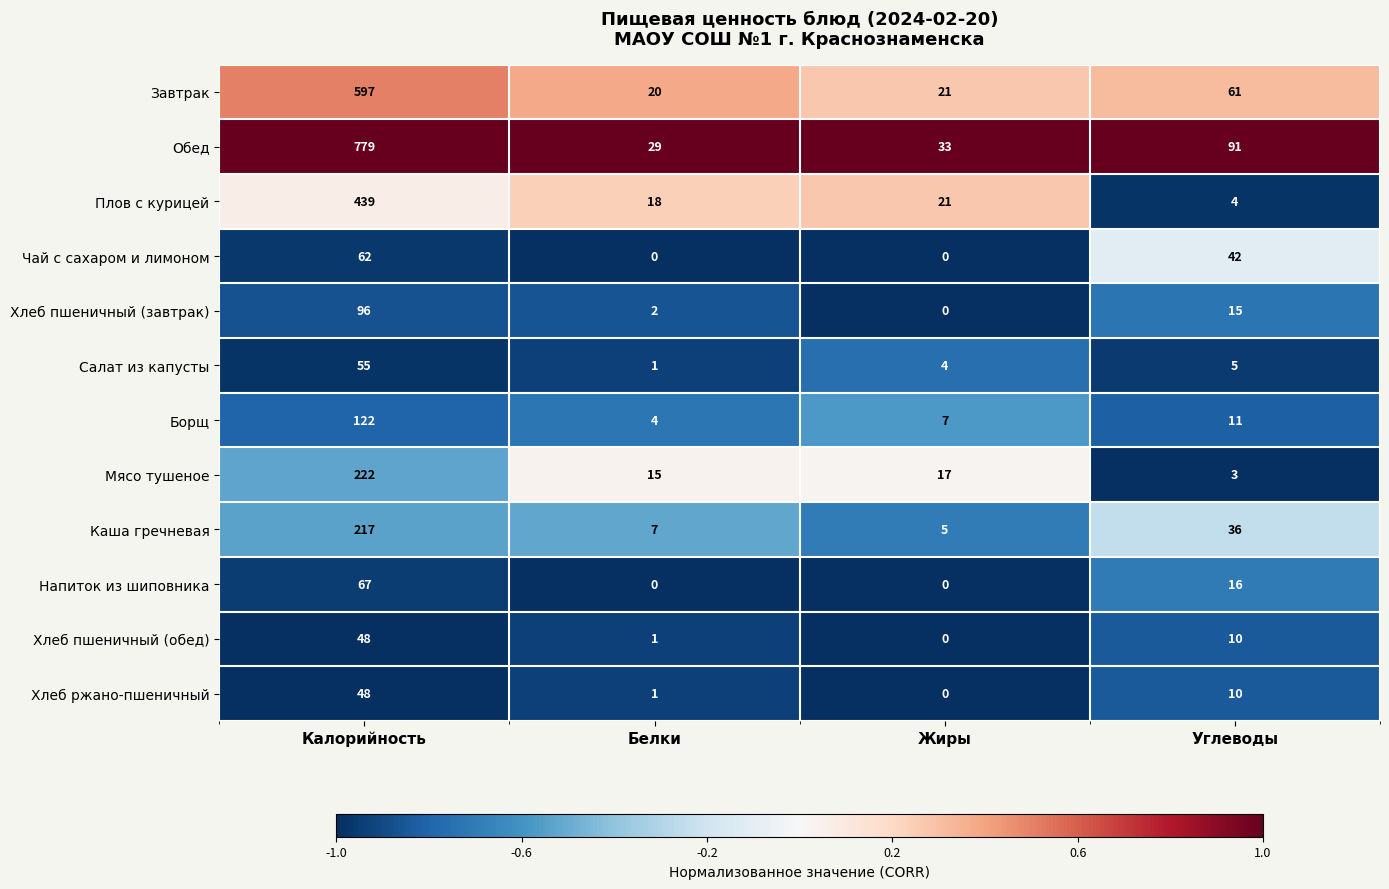

What is the highest value of the Завтрак series?

597